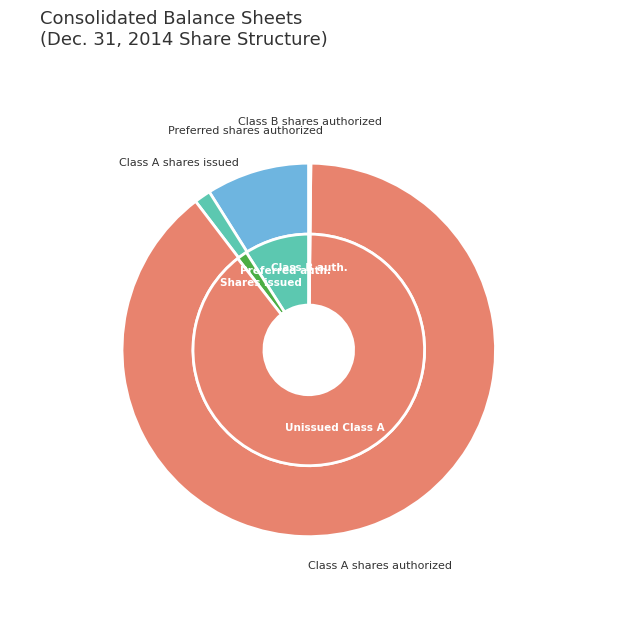

Does Class A shares authorized represent more than half of the total?

Yes